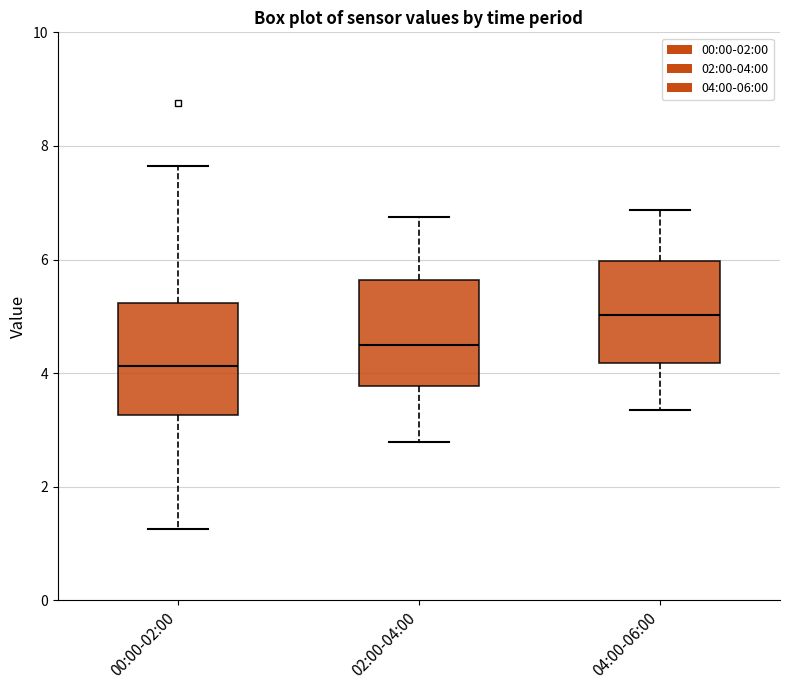

Where is the lower edge of the box for 00:00-02:00 on the y-axis? The values are not printed on the chart, so give them approximately, as read against the axis.

3.2